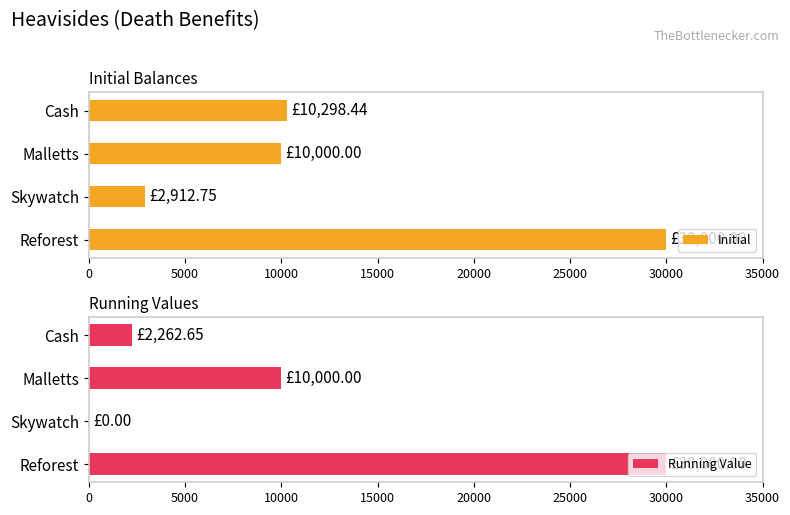

What are all the series names shown in the legend?

Initial, Running Value